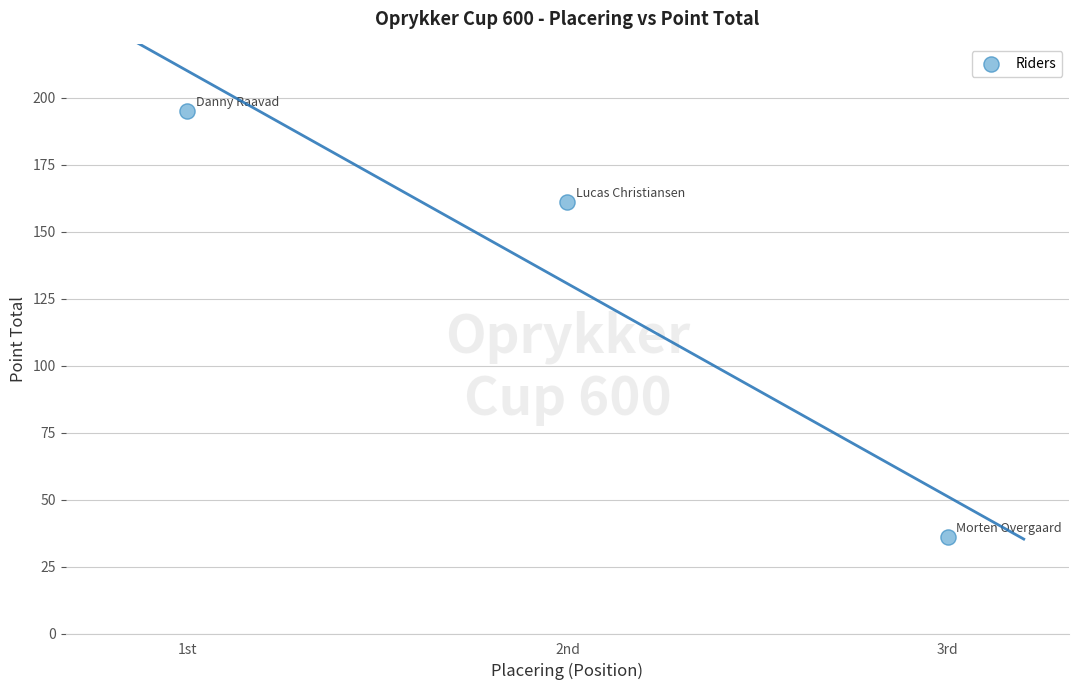

What Y value in the scatter plot is closest to 115?

161